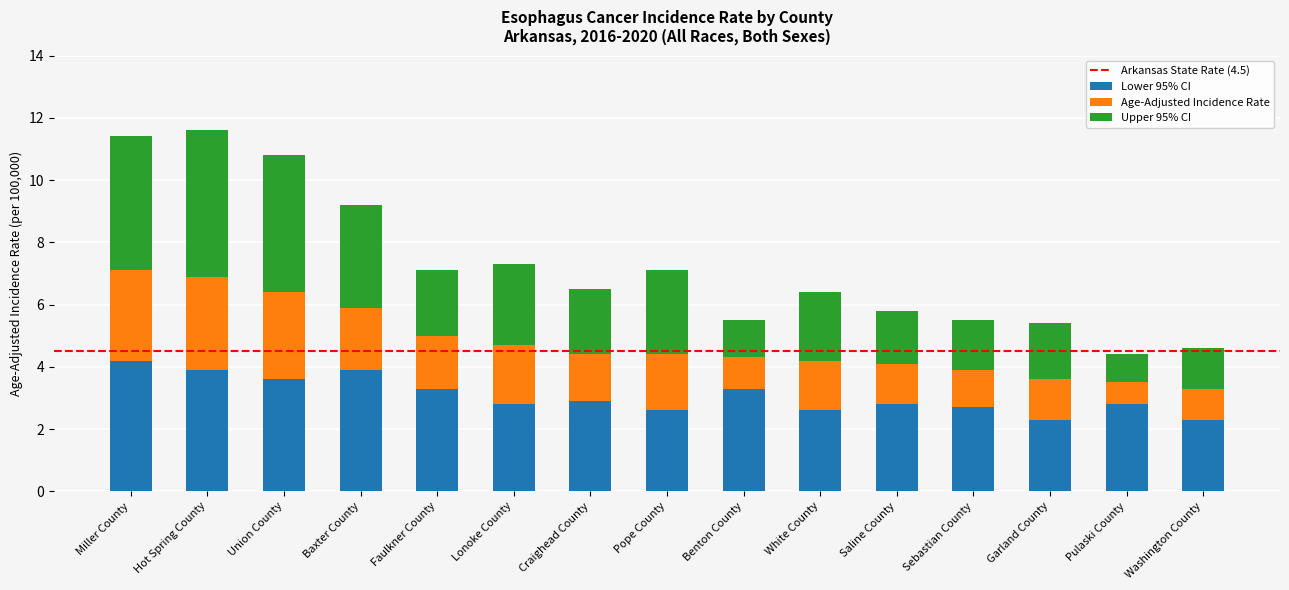

True or false: Lower 95% CI has a value of 2.3 at Garland County.

True